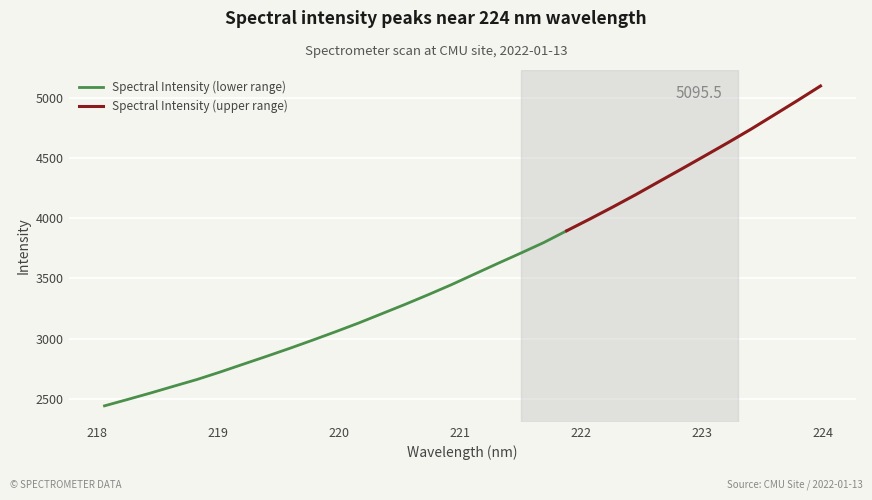

List the labels in order of value, smallest first.

218.0596, 218.2508, 218.442, 218.6332, 218.8244, 219.0156, 219.2067, 219.3979, 219.589, 219.7801, 219.9712, 220.1623, 220.3533, 220.5444, 220.7354, 220.9264, 221.1174, 221.3083, 221.4993, 221.6902, 221.8812, 222.0721, 222.263, 222.4538, 222.6447, 222.8355, 223.0264, 223.2172, 223.408, 223.5987, 223.7895, 223.9802